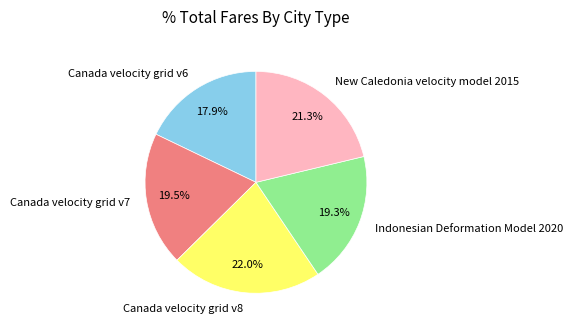

What percentage is the Indonesian Deformation Model 2020 slice, to the nearest percent?

19%